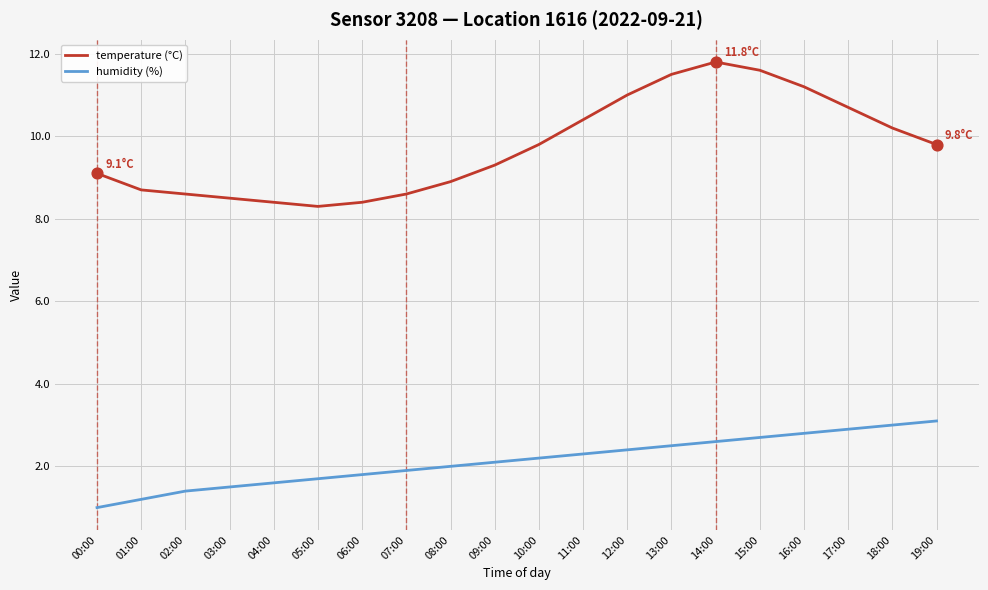

At how many categories does at least one series exceed 7?

20